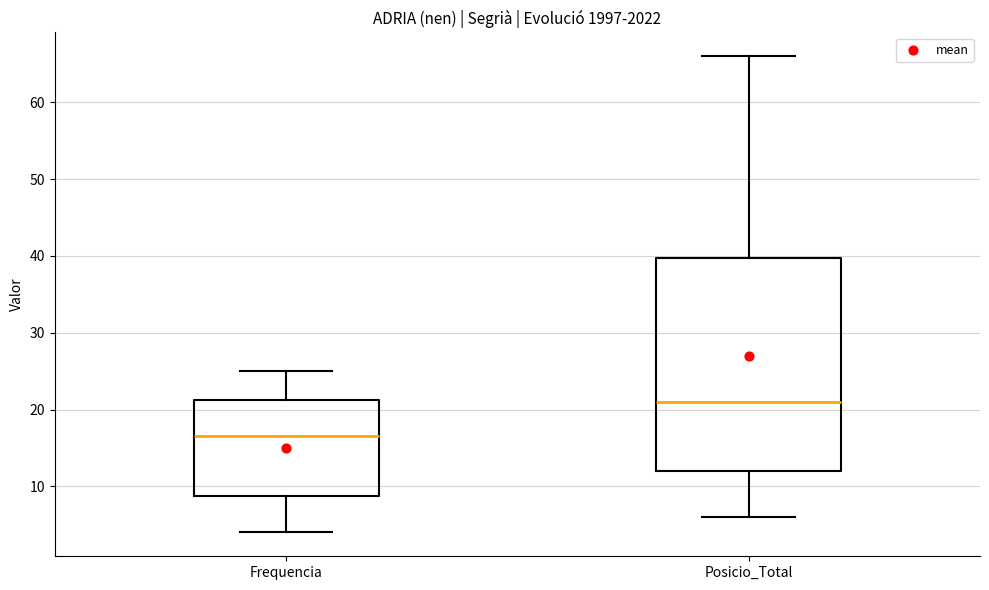

Comparing the boxes themselves (not the whiskers), which one is the tallest?

Posicio_Total